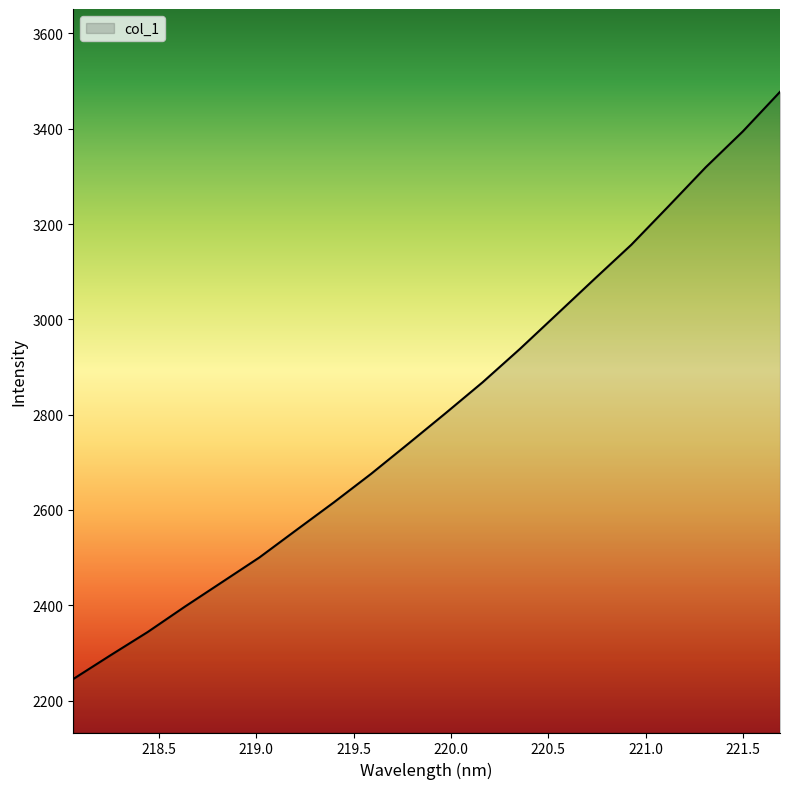

What is the maximum value shown in the chart?

3477.5